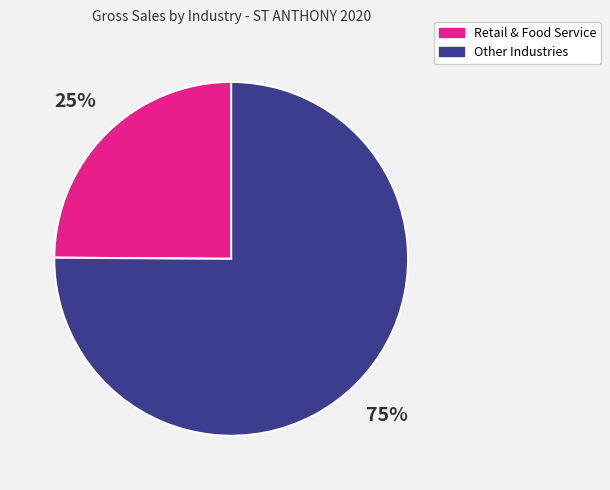

How many segments does this pie chart have?

2